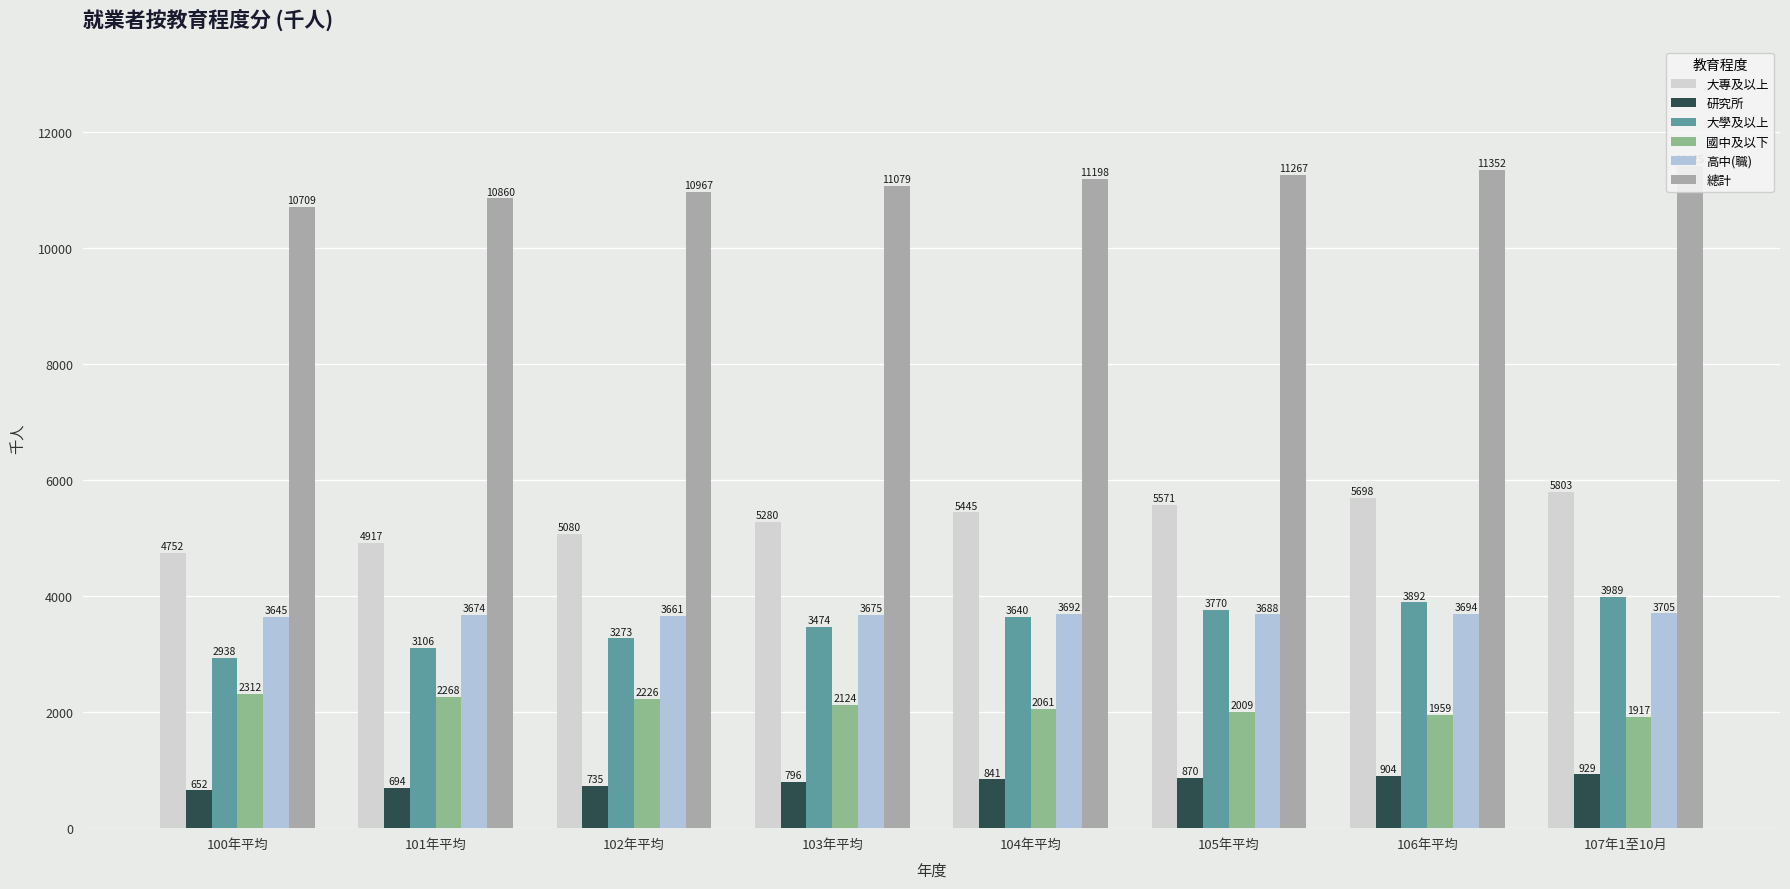

True or false: 大學及以上 has a value of 1606 at 106年平均.

False